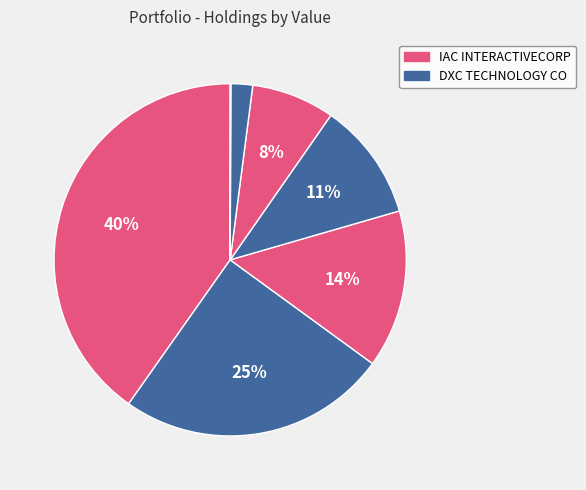

To the nearest percent, what is the difference between the largest and smallest slice percentages?

40%